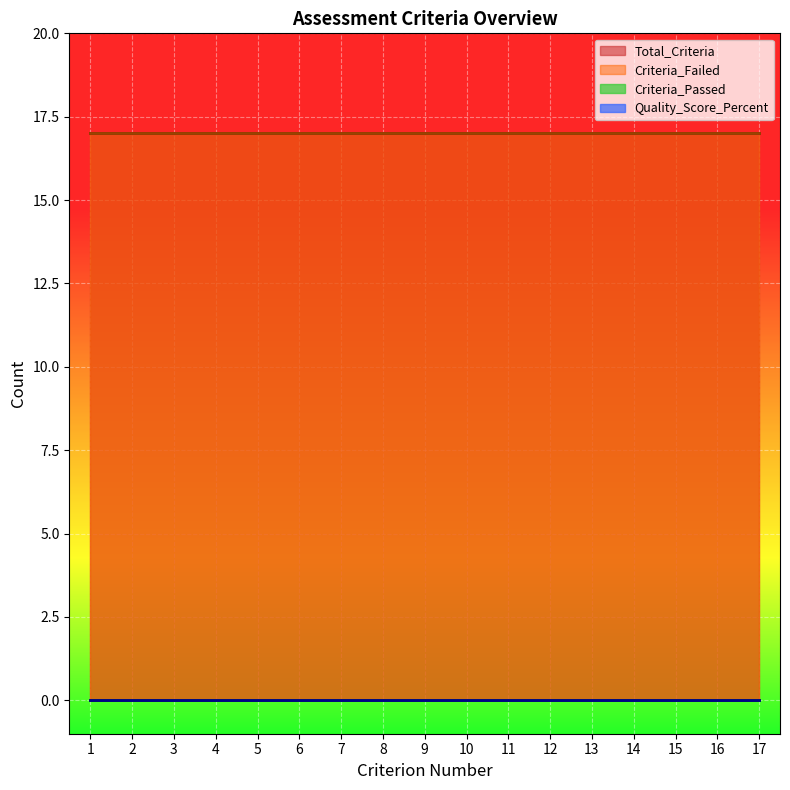

At how many categories does at least one series exceed 7?

17